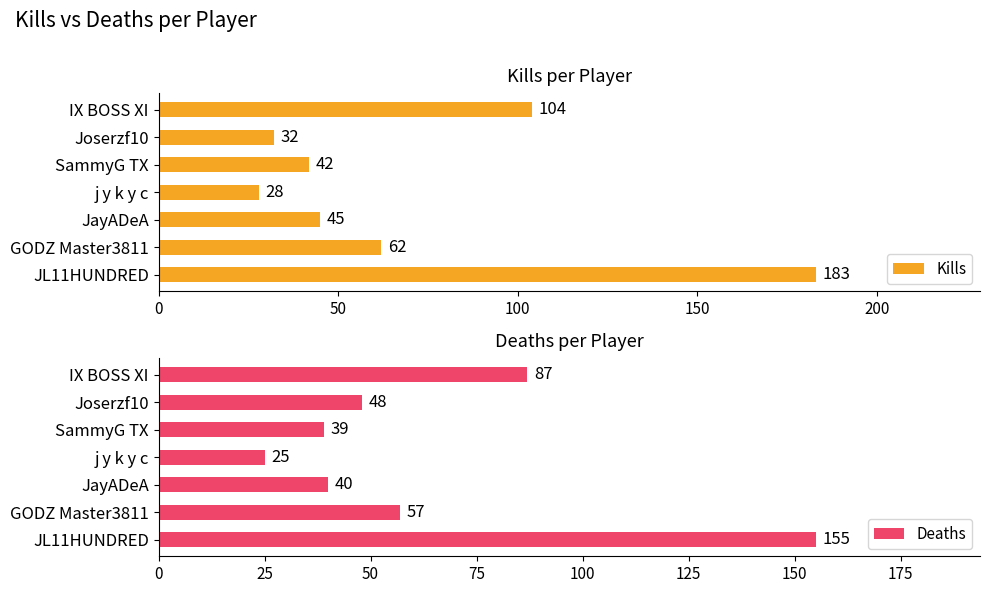

Rank the categories by Kills value from highest to lowest.

JL11HUNDRED, IX BOSS XI, GODZ Master3811, JayADeA, SammyG TX, Joserzf10, j y k y c